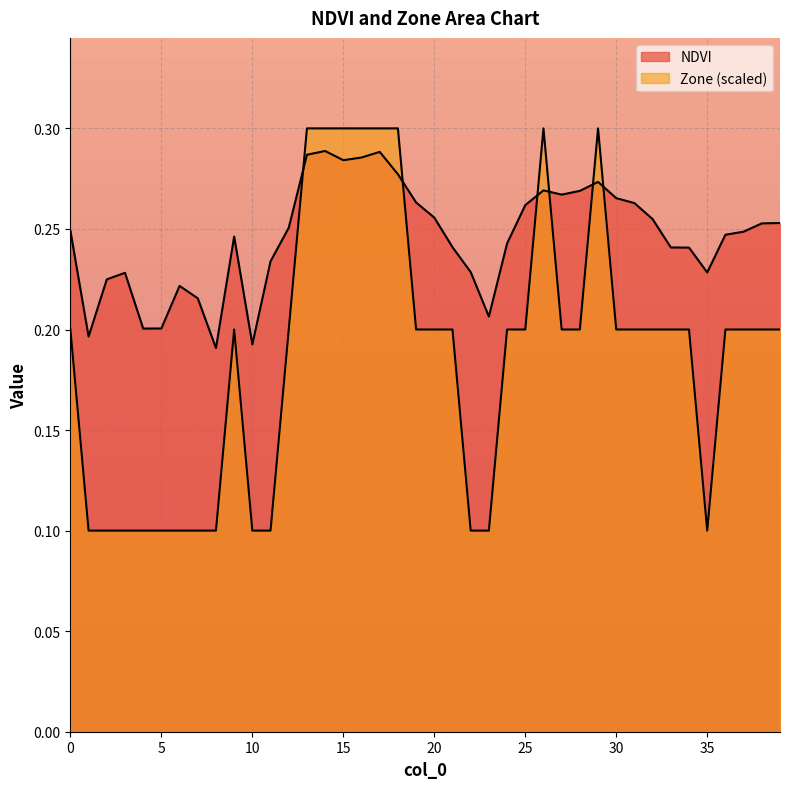

Where do Zone and NDVI first cross each other?

12 and 13